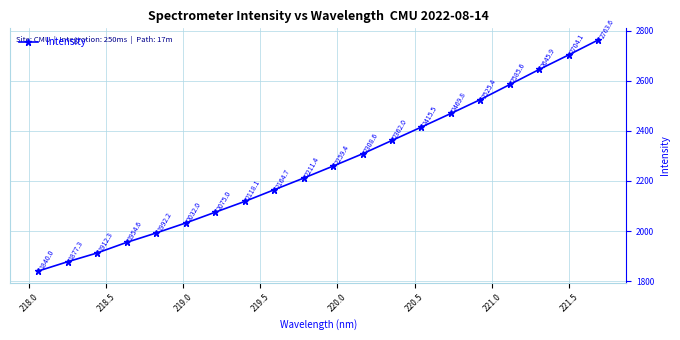

True or false: the data has more than 2 interior local peaks.

False